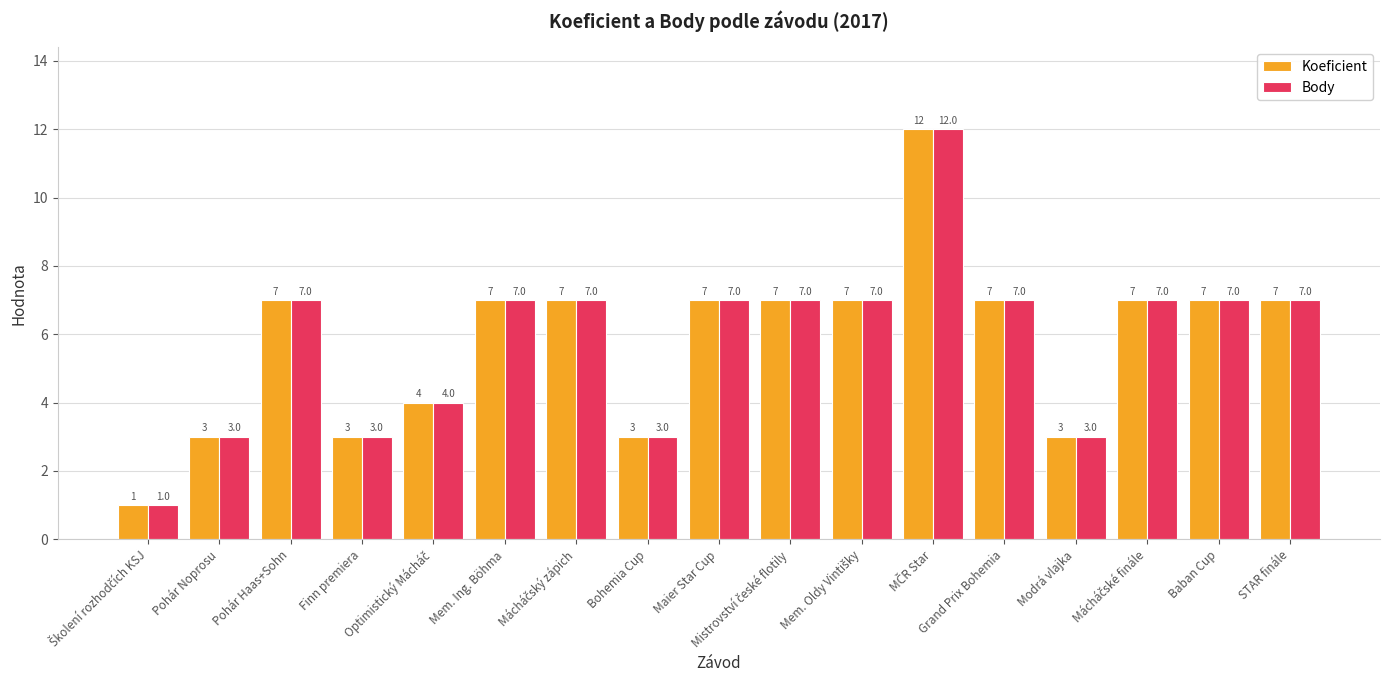

What are all the series names shown in the legend?

Koeficient, Body